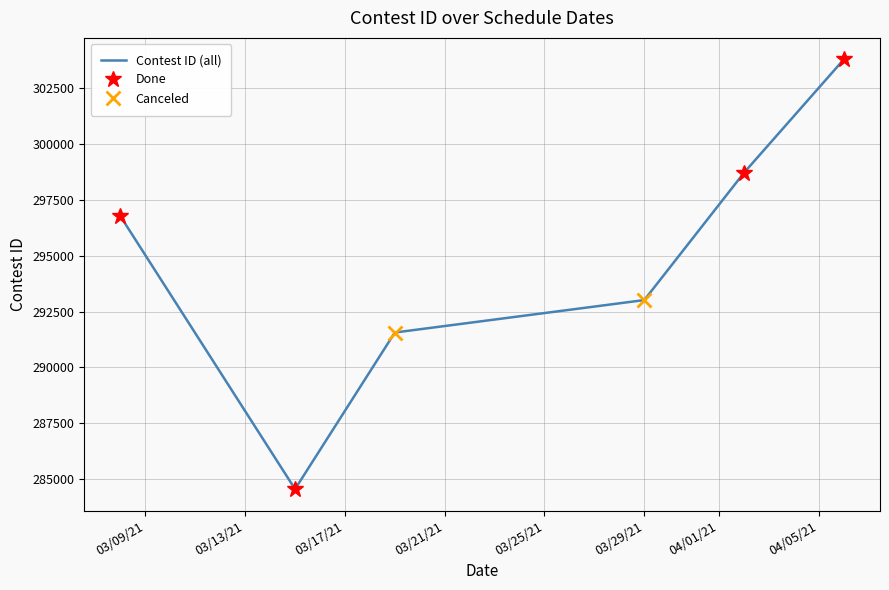

What is the greatest value displayed?

303803